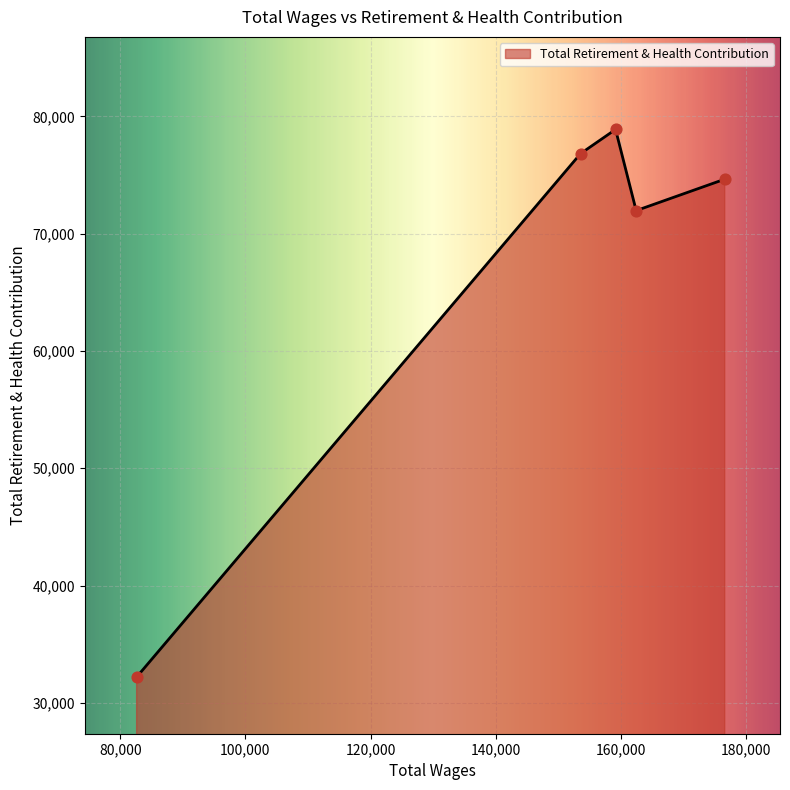

What is the smallest value displayed?

32200